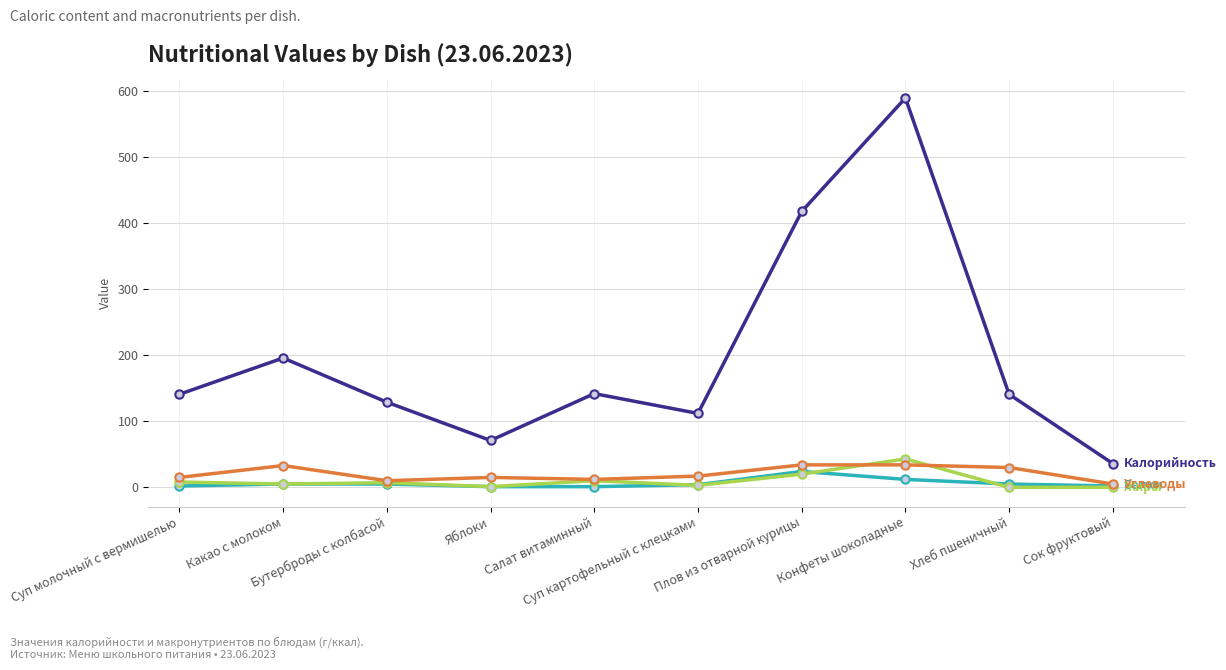

What is the maximum value shown in the chart?

590